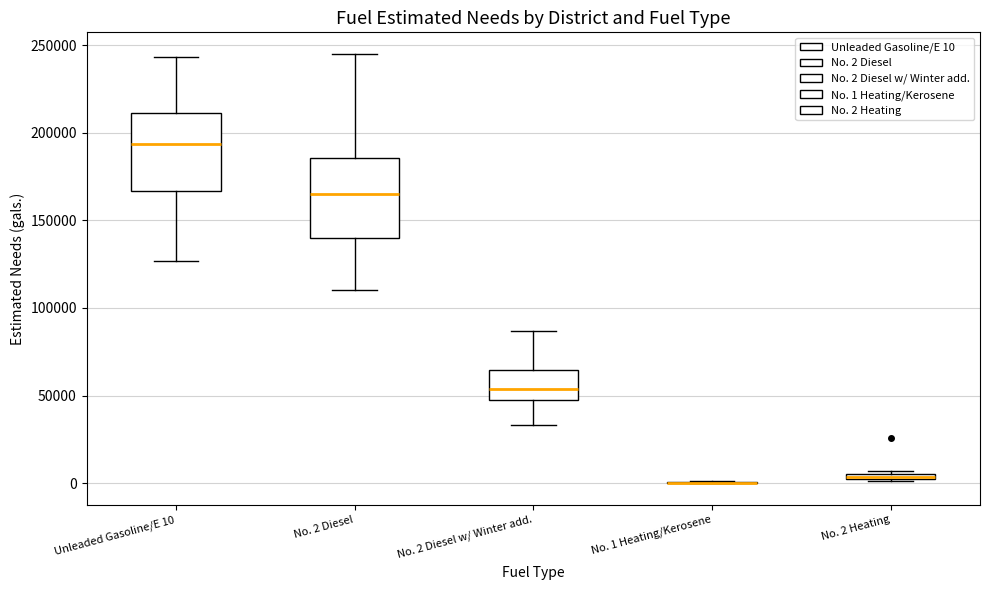

Where does the lower whisker of the box for No. 2 Diesel end on the y-axis? The values are not printed on the chart, so give them approximately, as read against the axis.

110000